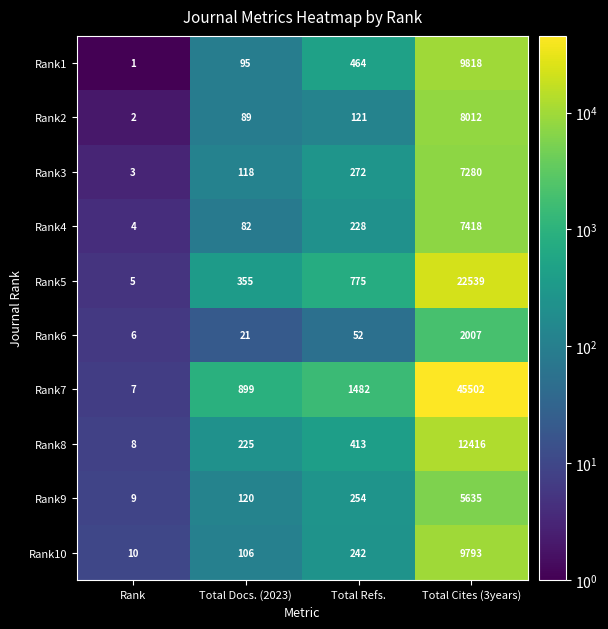

What is the average value of the Rank2 series?

2056